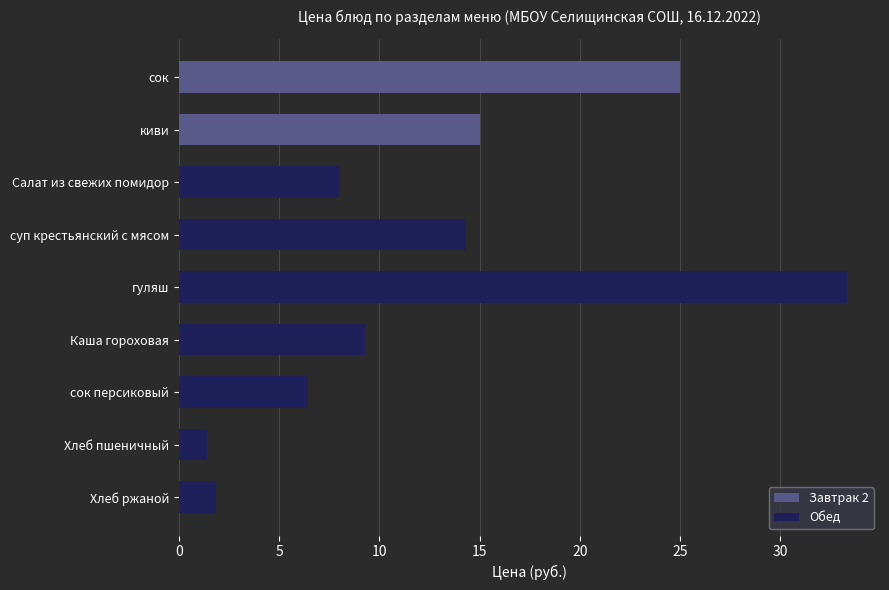

What is the minimum value for Обед?

1.4